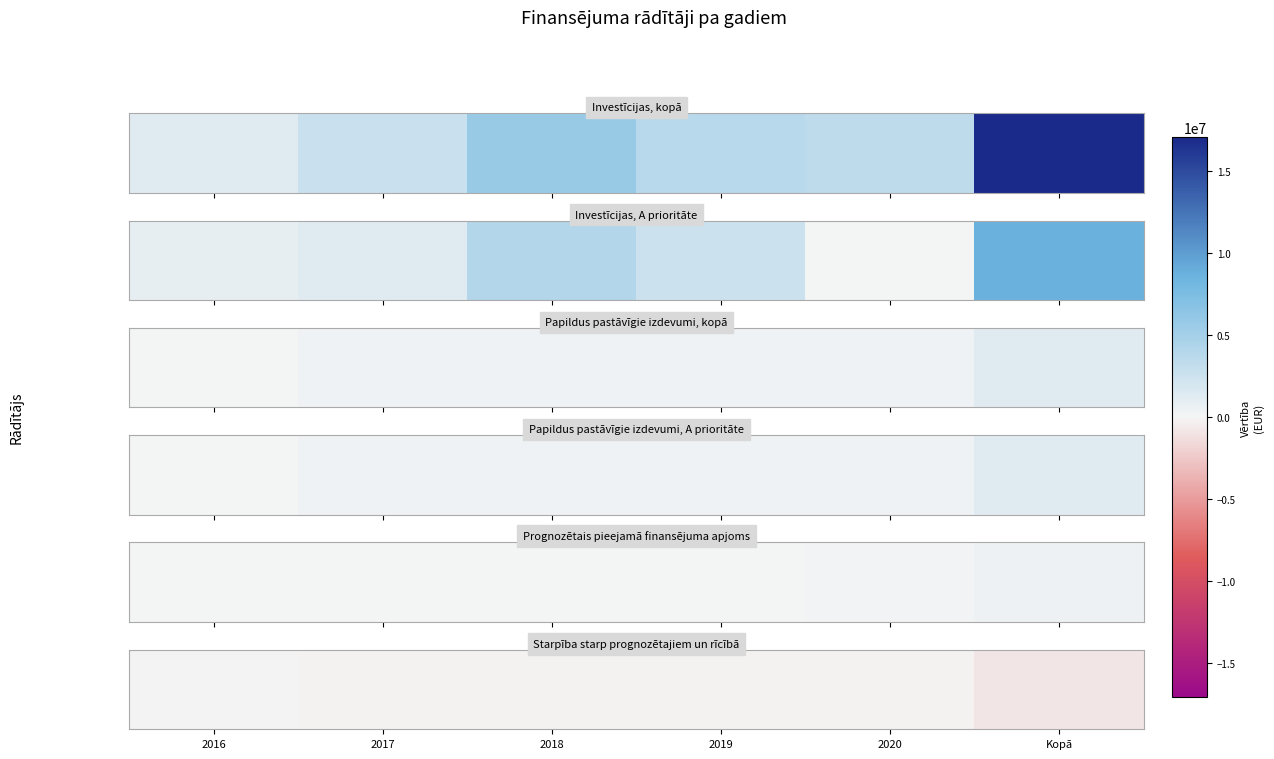

At which label does the data first exceed -185374?

2016